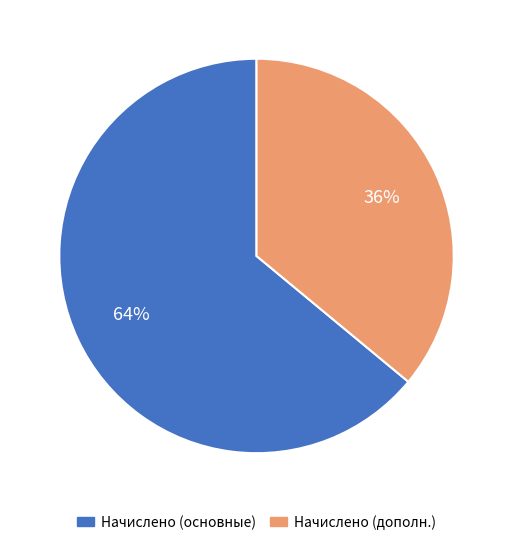

How many slices are in this pie chart?

2